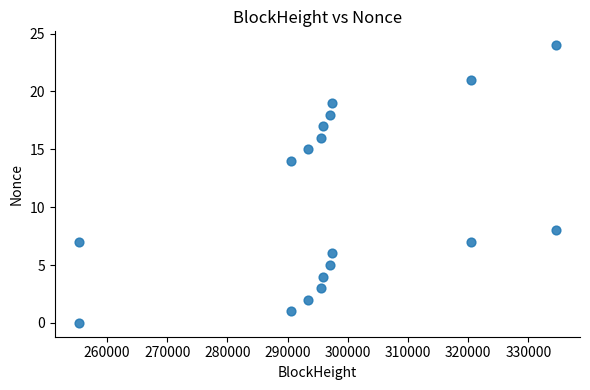

What Y value in the scatter plot is closest to 12?

14